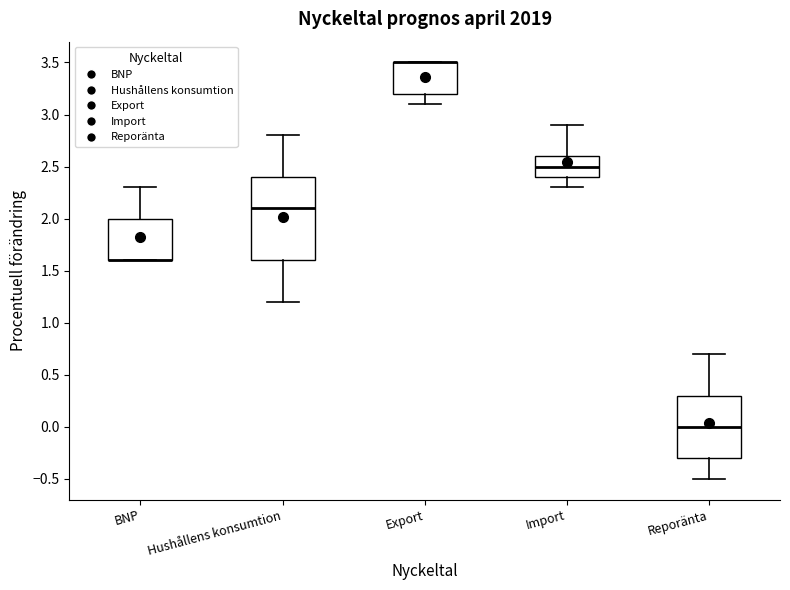

Where is the upper edge of the box for BNP on the y-axis? The values are not printed on the chart, so give them approximately, as read against the axis.

2.0